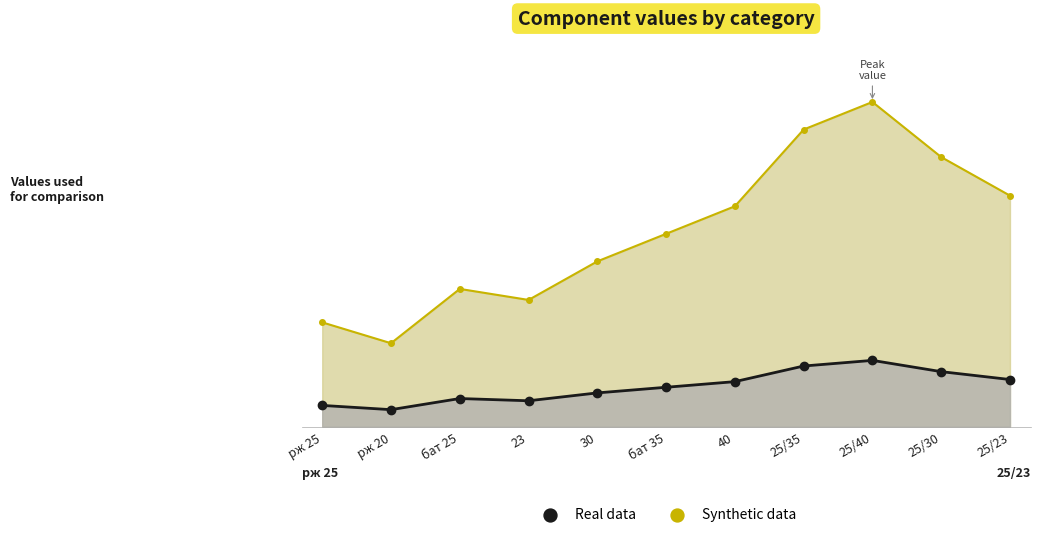

Which series contains the highest Y value?

Synthetic data